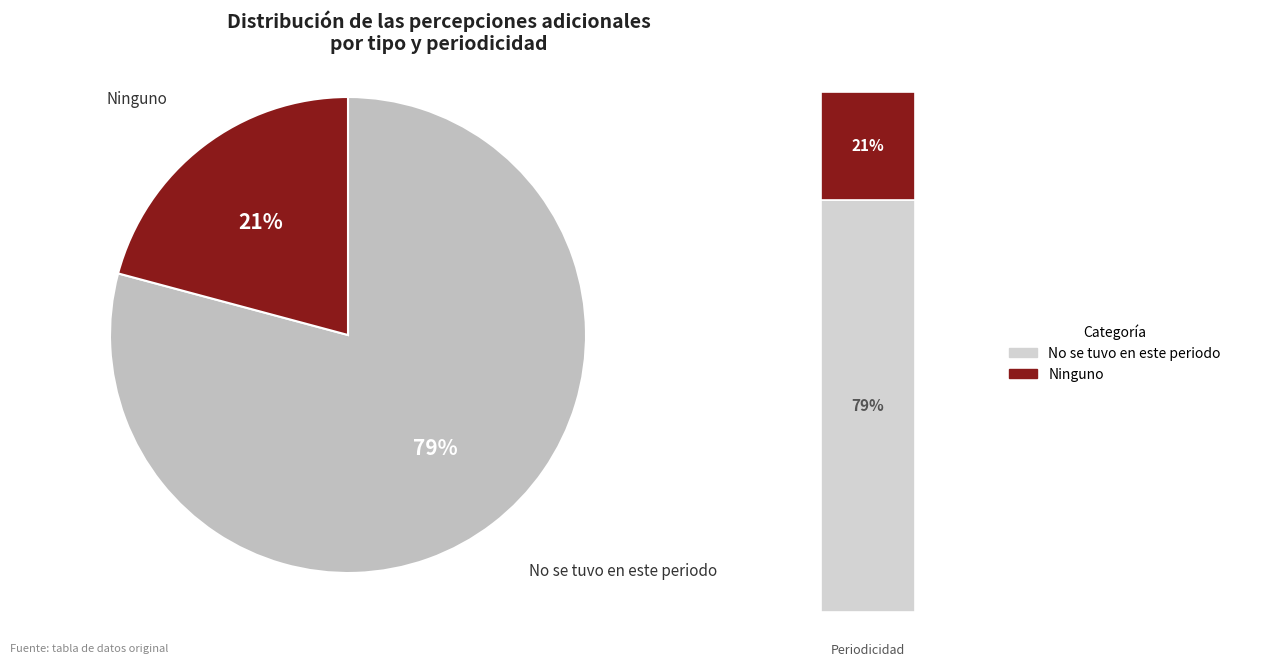

What percentage is the No se tuvo en este periodo slice, to the nearest percent?

79%